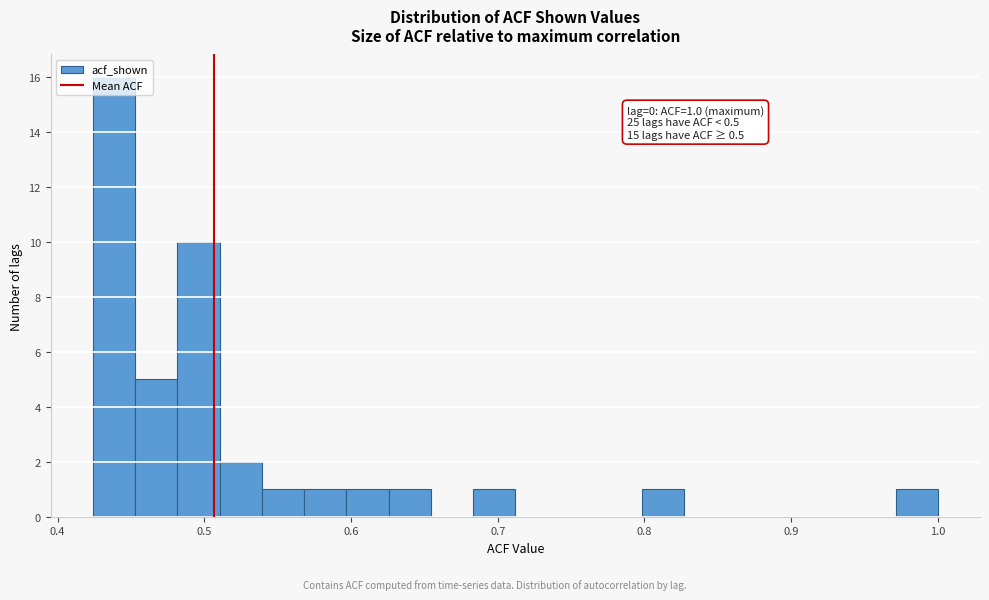

Around what value on the x-axis is the tallest bar? Give the approximate position of its centre, as read against the axis.

0.44